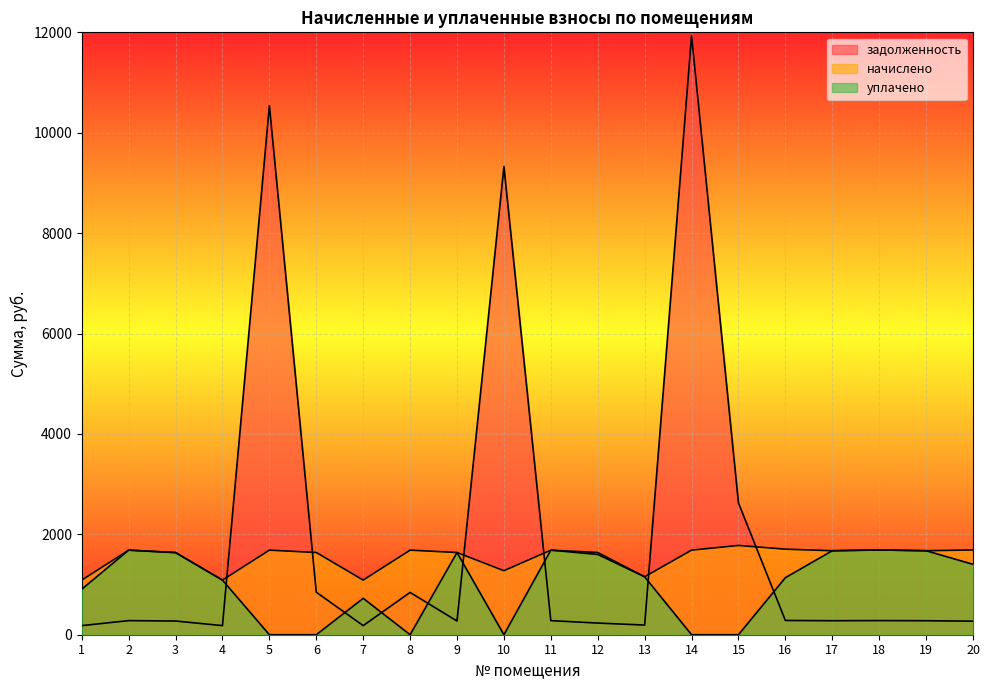

Between 5 and 17, which is larger?

5